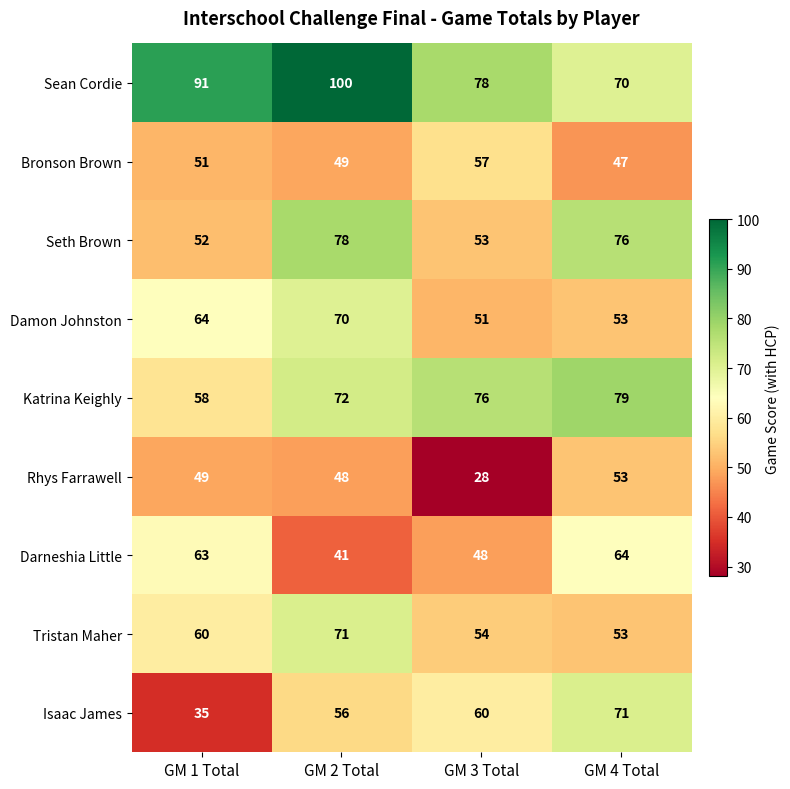

Rank the series at GM 3 Total from highest to lowest value.

Sean Cordie, Katrina Keighly, Isaac James, Bronson Brown, Tristan Maher, Seth Brown, Damon Johnston, Darneshia Little, Rhys Farrawell